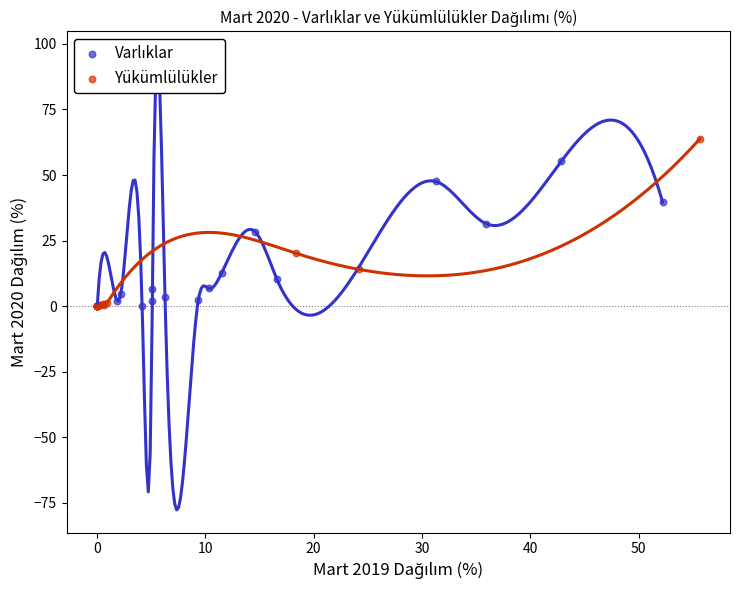

Which series has the widest spread of Y values?

Yükümlülükler